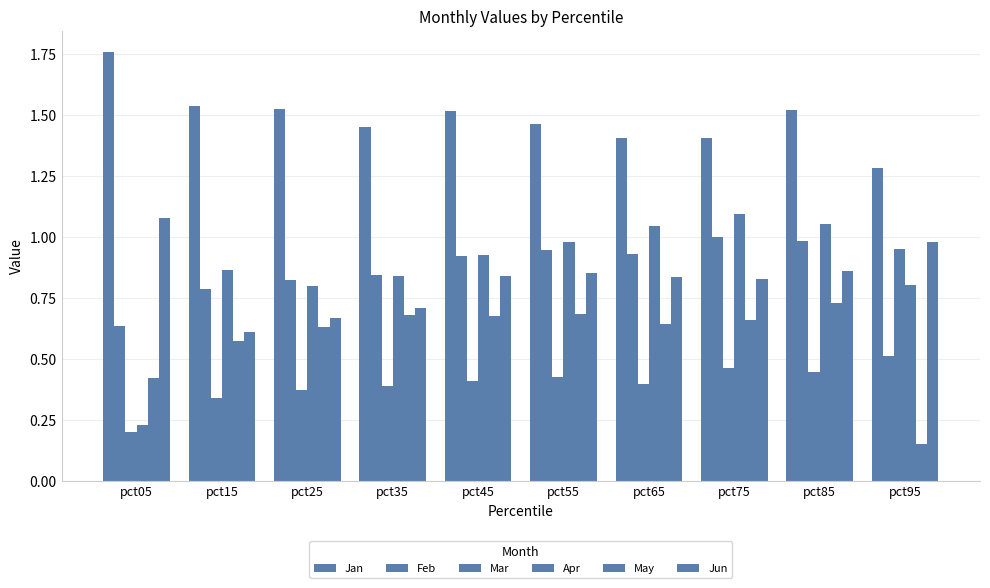

Rank the series at pct85 from highest to lowest value.

Jan, Apr, Feb, Jun, May, Mar